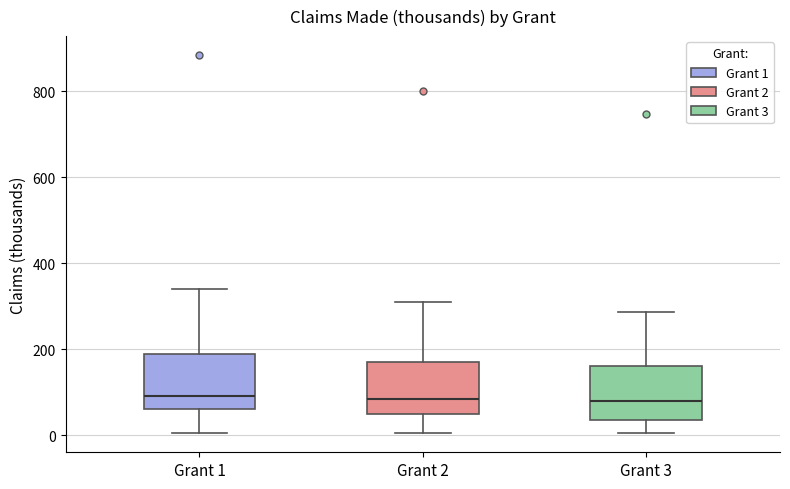

Reading left to right, read every box against the y-axis: the position of its median line, the range the box covers, and the ends of its whiskers. The values are not printed on the chart, so give them approximately, as read against the axis.

Grant 1: median 100, box 60 to 180, whiskers 0 to 340
Grant 2: median 80, box 40 to 180, whiskers 0 to 300
Grant 3: median 80, box 40 to 160, whiskers 0 to 280